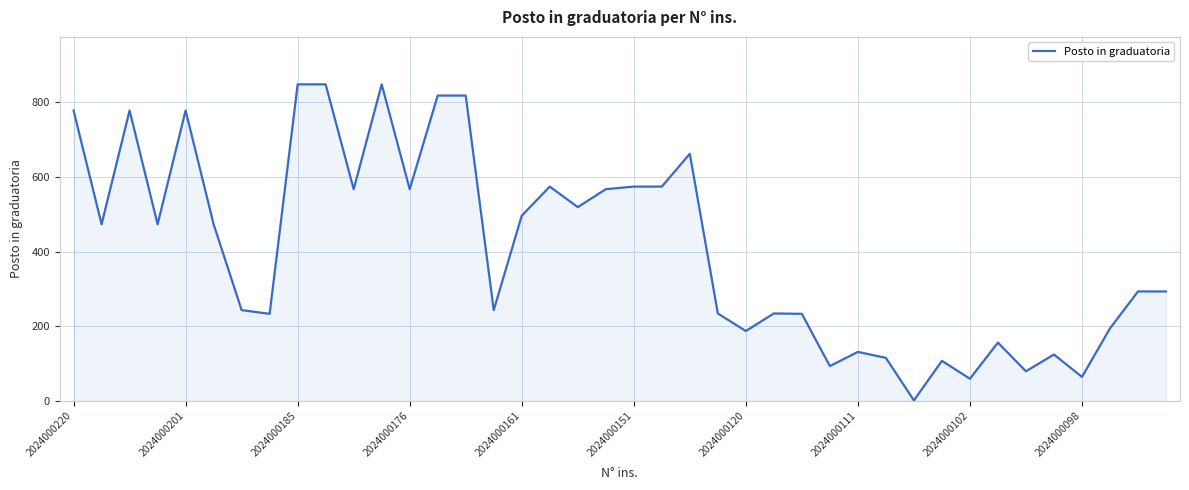

What is the maximum value shown in the chart?

848